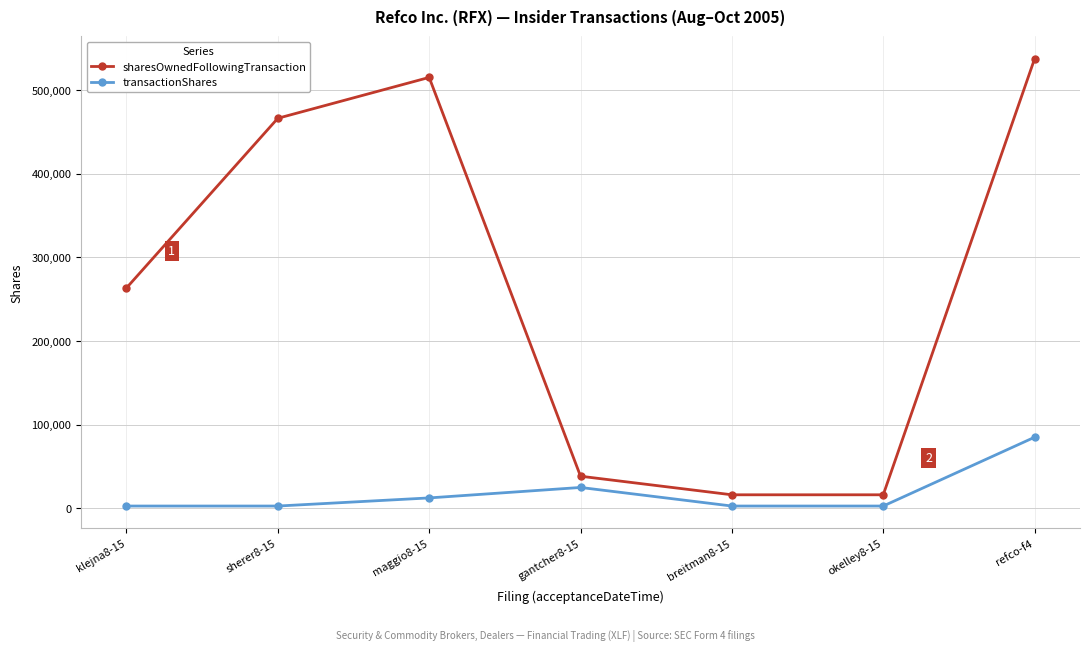

What is the difference between the maximum and minimum values in the sharesOwnedFollowingTransaction series?

521170